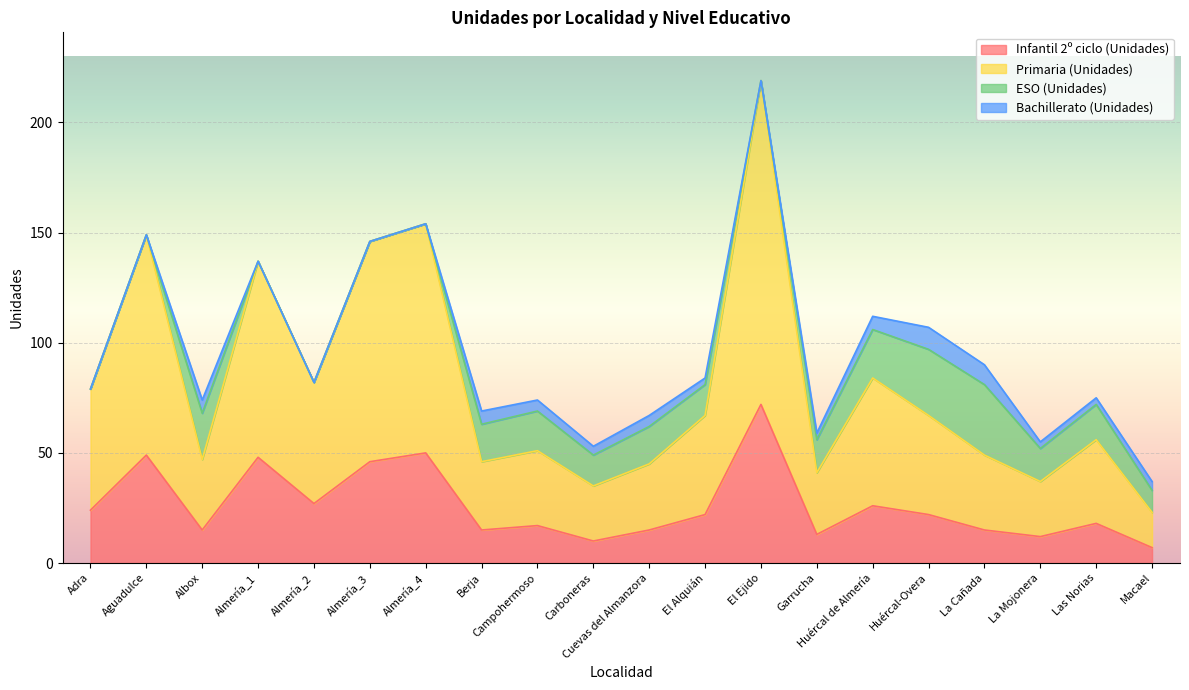

True or false: Primaria (Unidades) and Infantil 2º ciclo (Unidades) intersect in this chart.

False